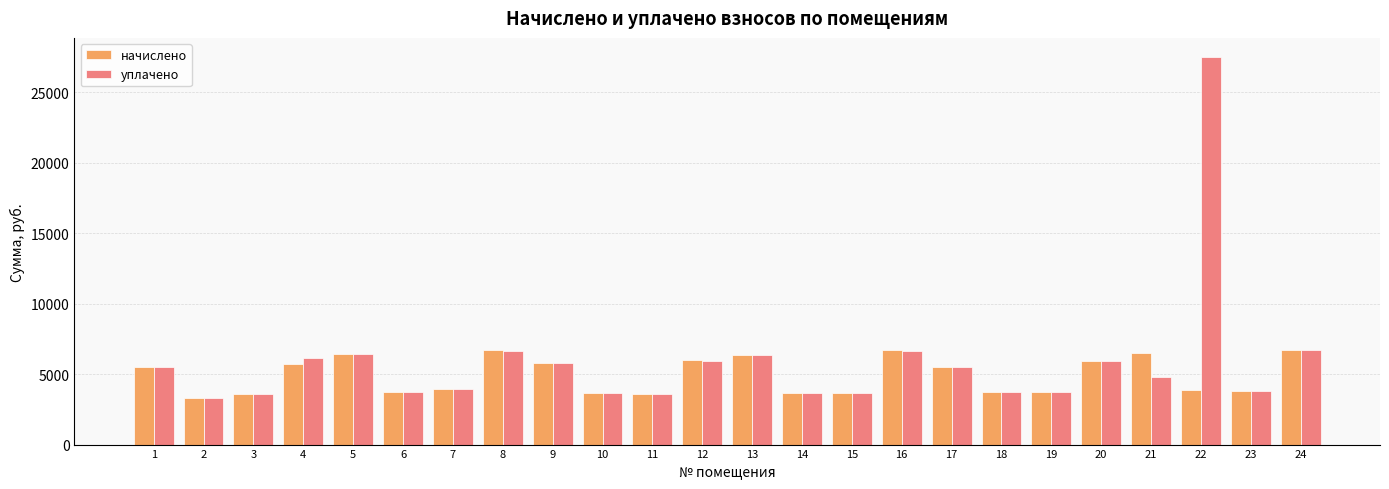

At 4, list the series in order from smallest to largest.

начислено, уплачено